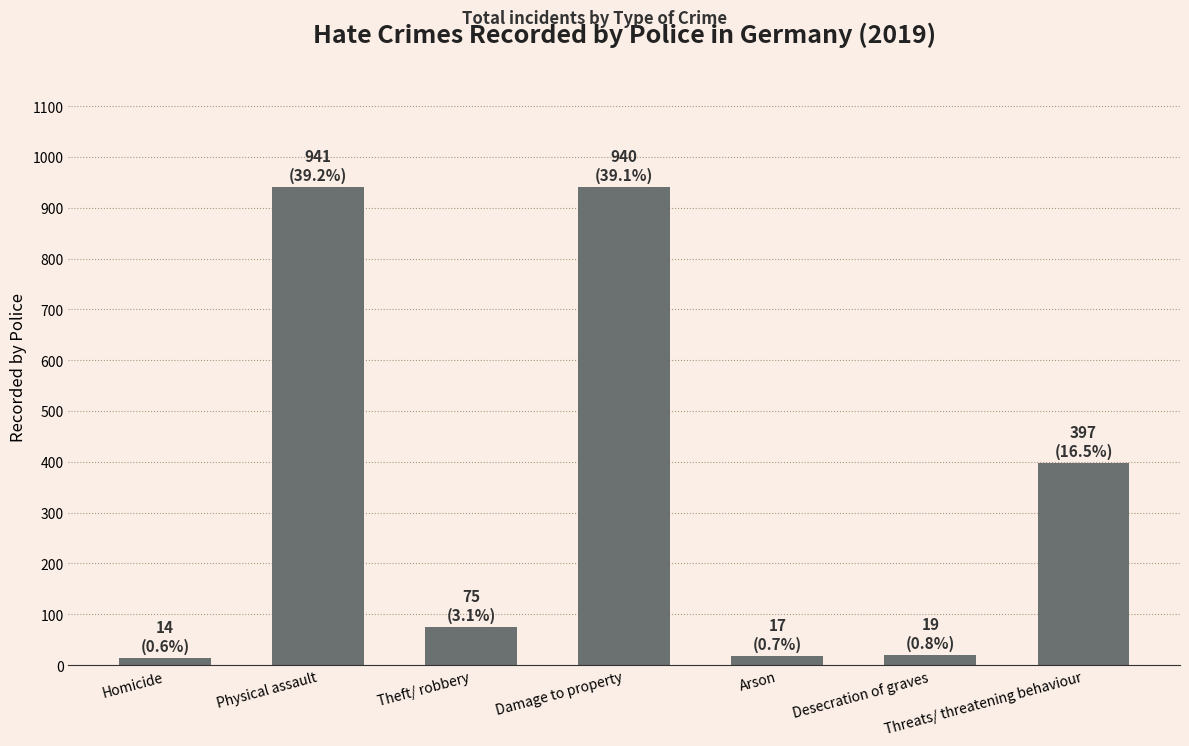

True or false: the data shows 75 at Theft/ robbery.

True